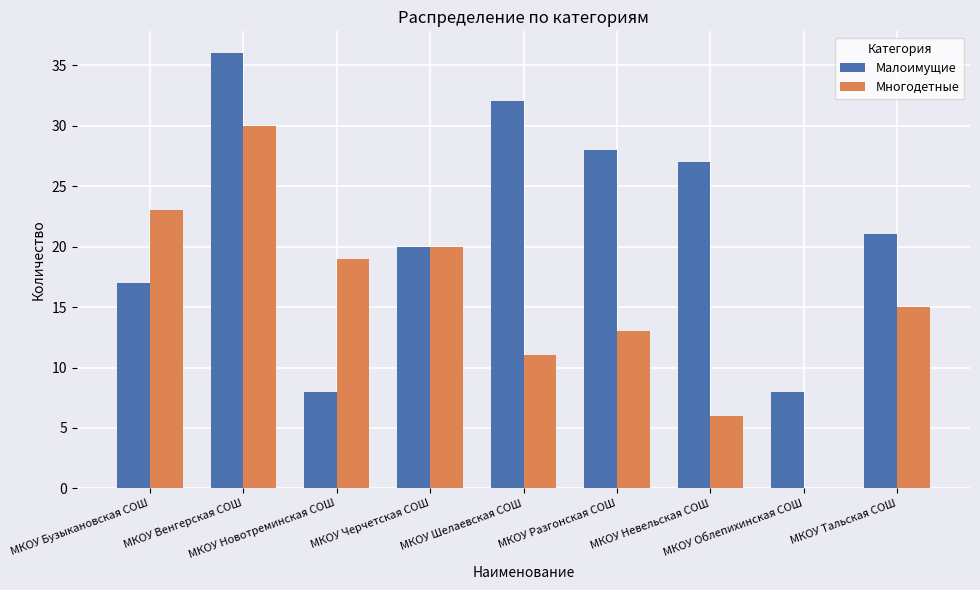

Which series has the largest range (max minus min)?

Многодетные